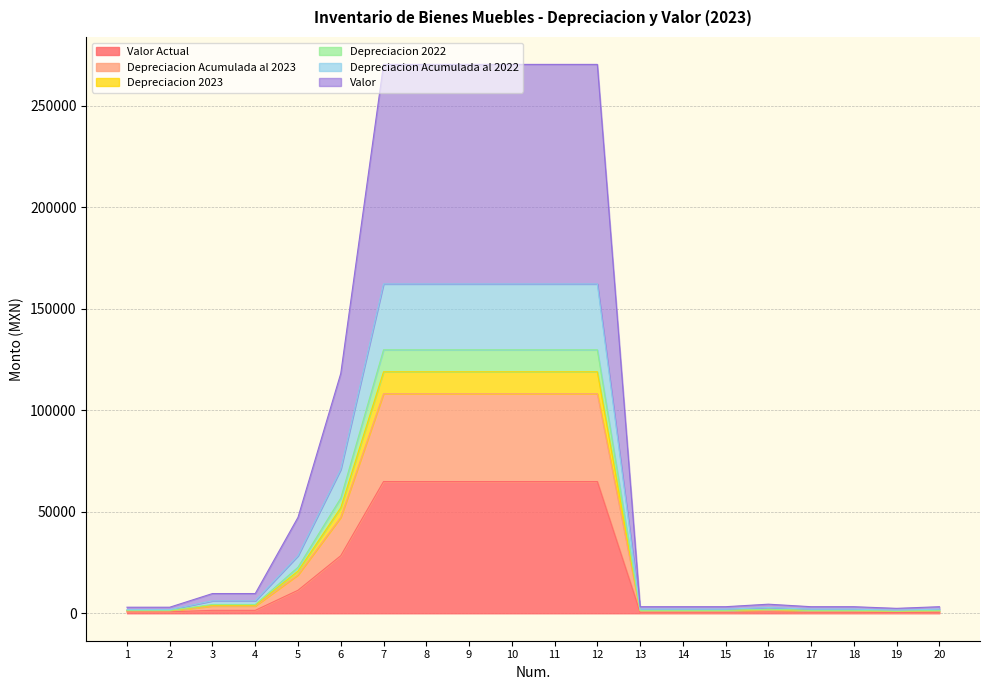

Where does the Depreciacion 2023 series first go above 3960?

5